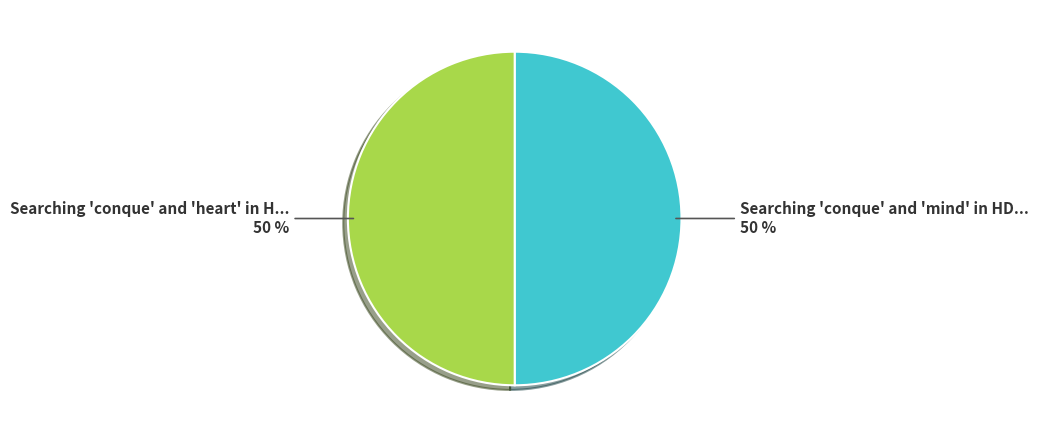

To the nearest percent, what is the average slice percentage?

50%